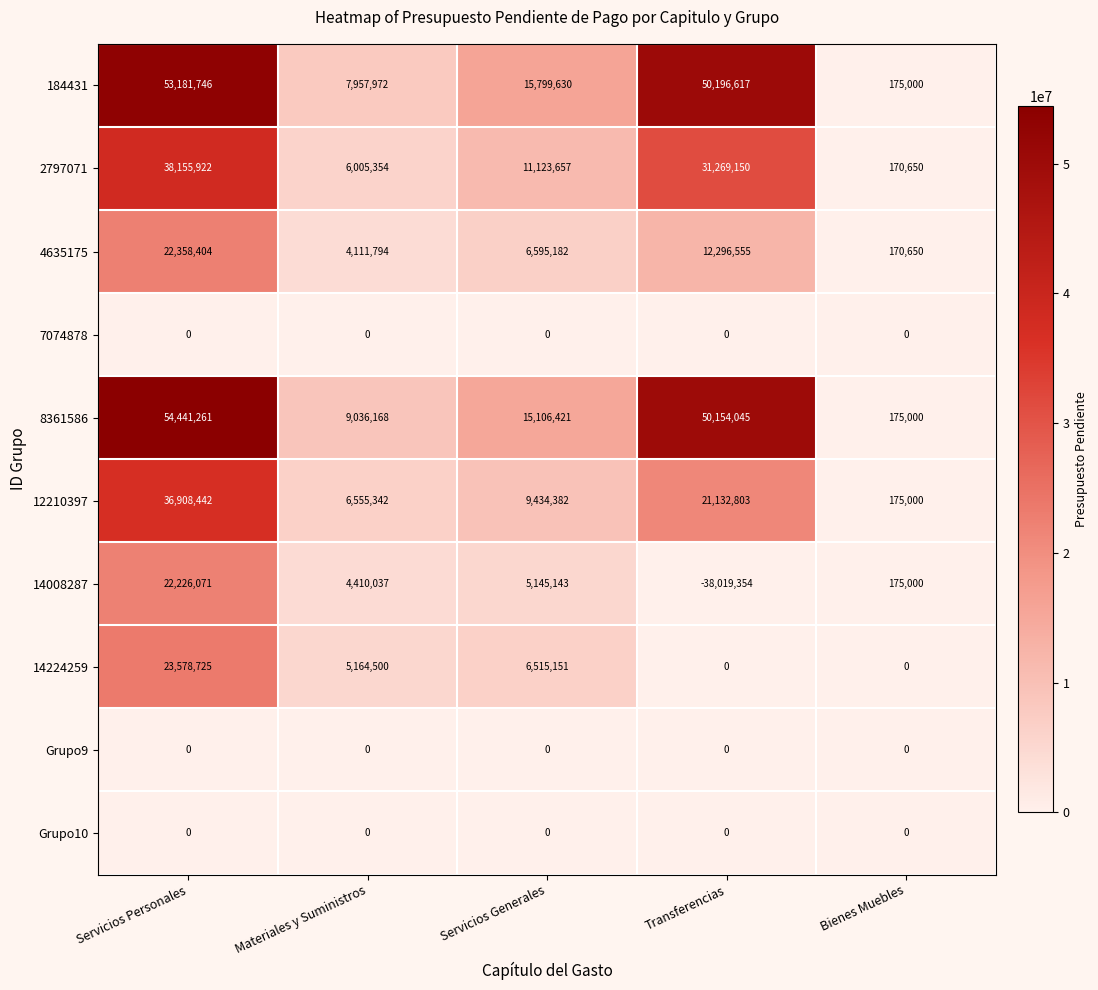

How many series are shown in this chart?

10